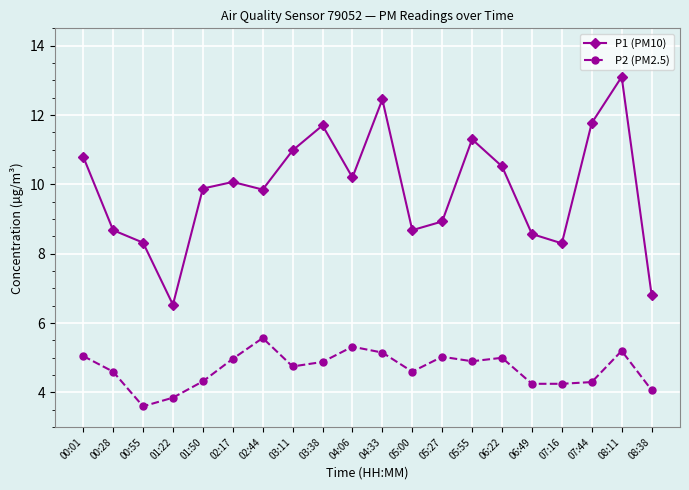

What is the label of the 1st point from the left?

00:01